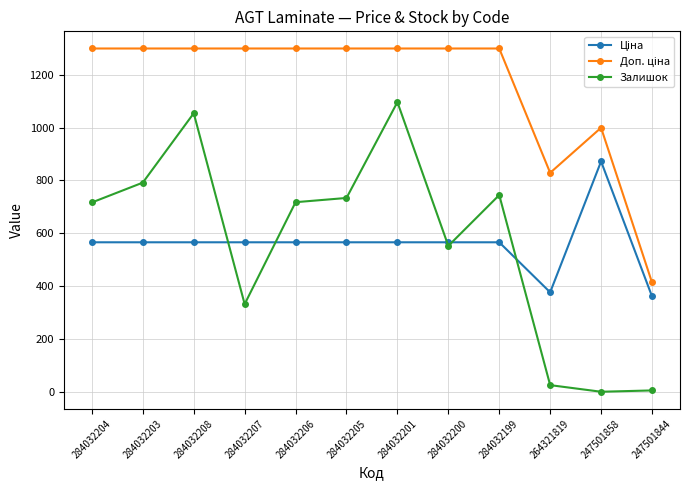

The Залишок series shows 718.0 at 284032206. True or false?

True